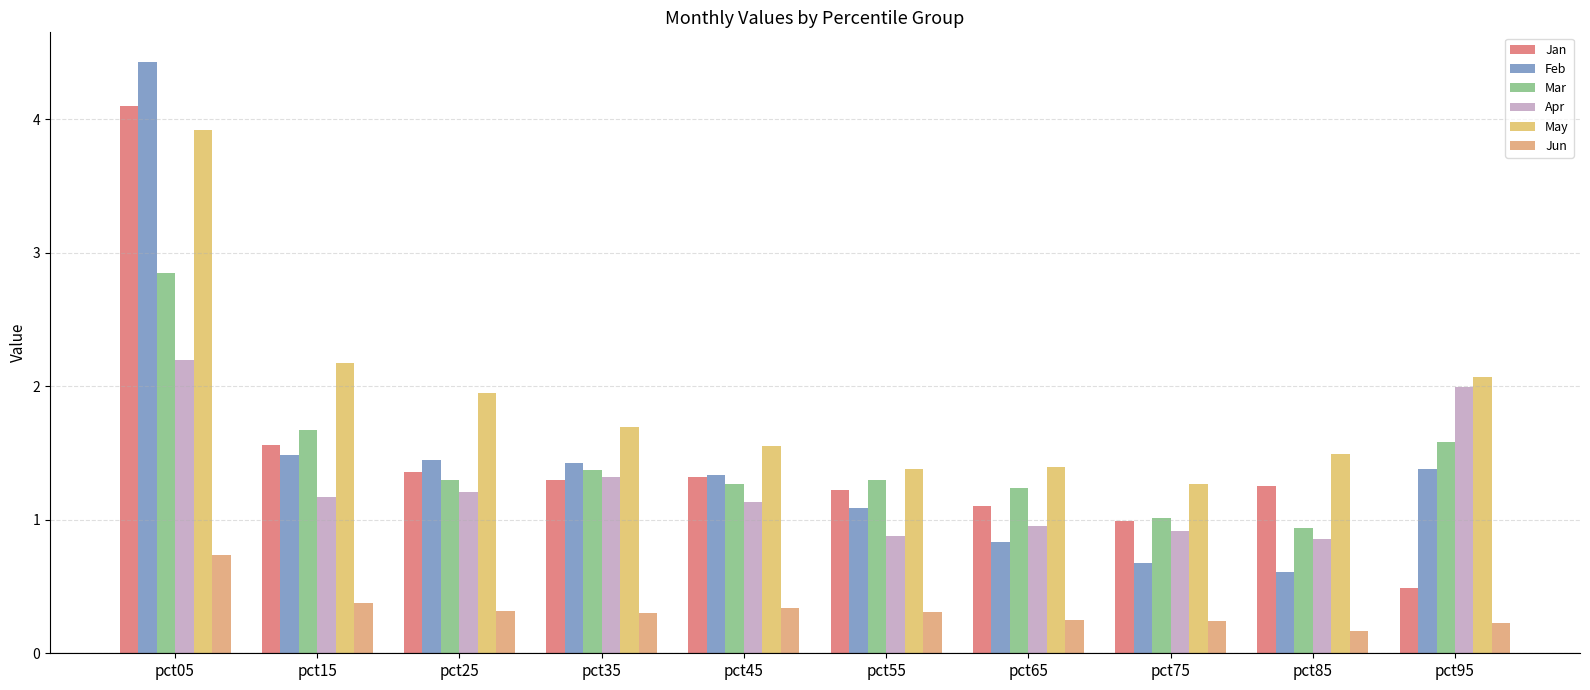

How many series are shown in this chart?

6